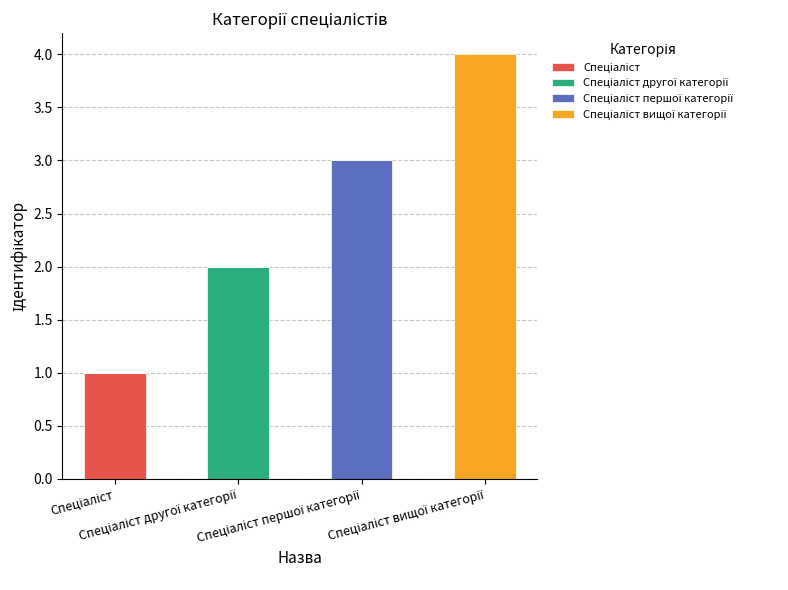

Are the bars grouped side by side (vs. stacked)?

No